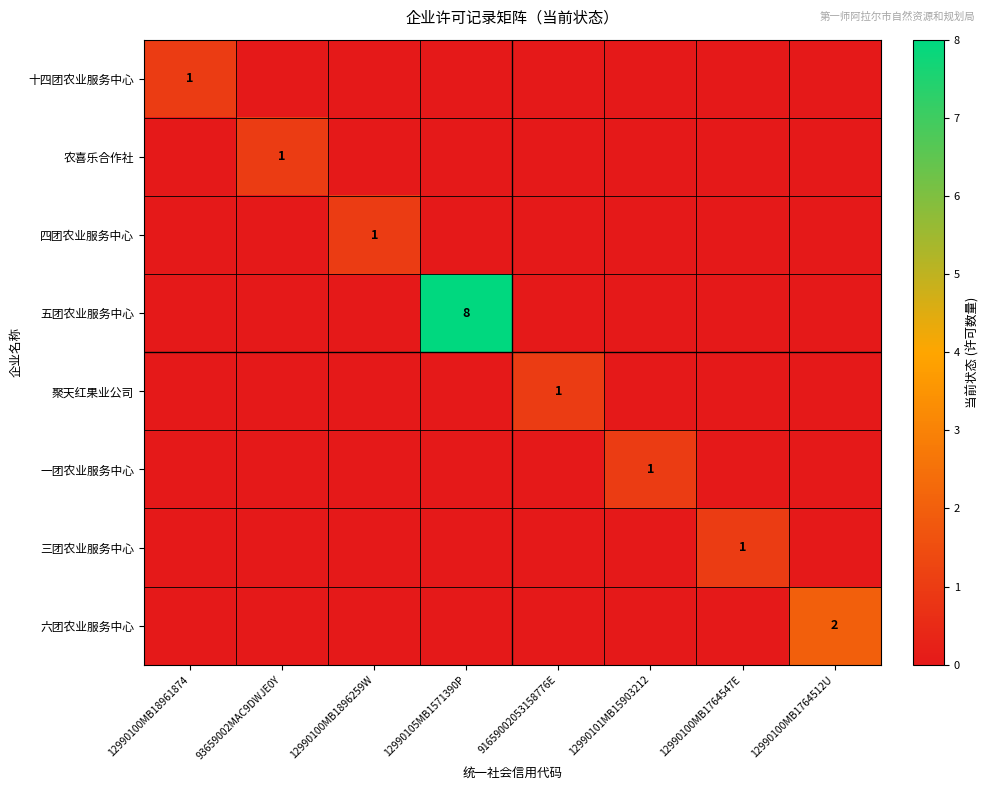

The 农喜乐合作社 series shows 1 at 93659002MAC9DWJE0Y. True or false?

True